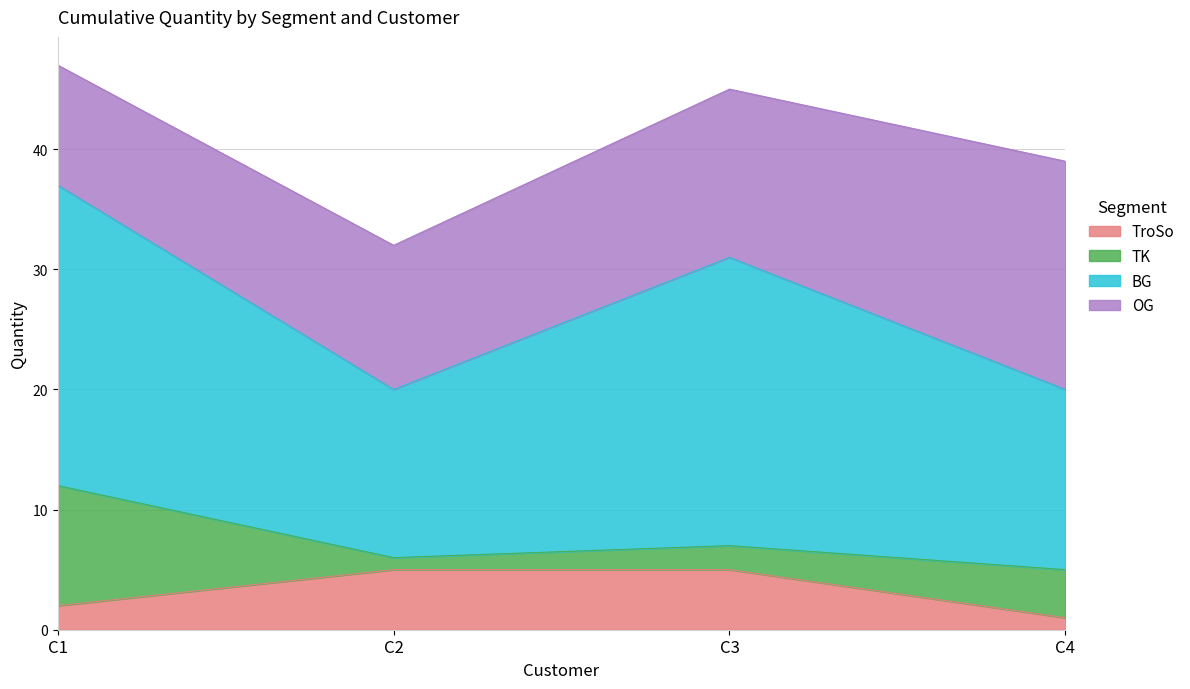

Which category has the lowest value across all series?

C4